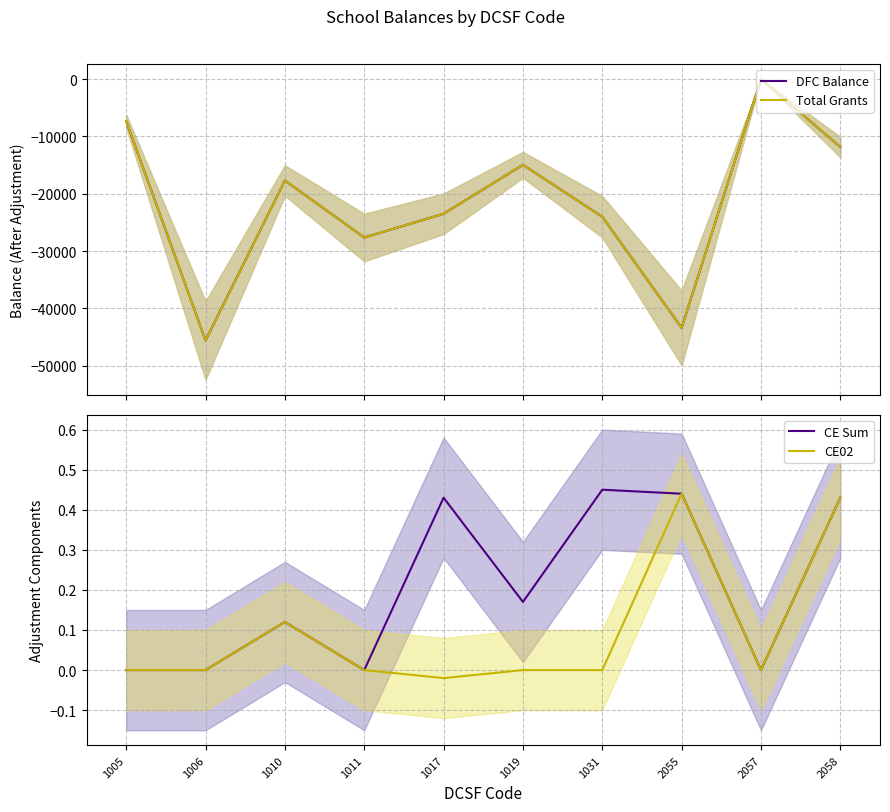

True or false: DFC Balance and Total Grants cross at least once.

False